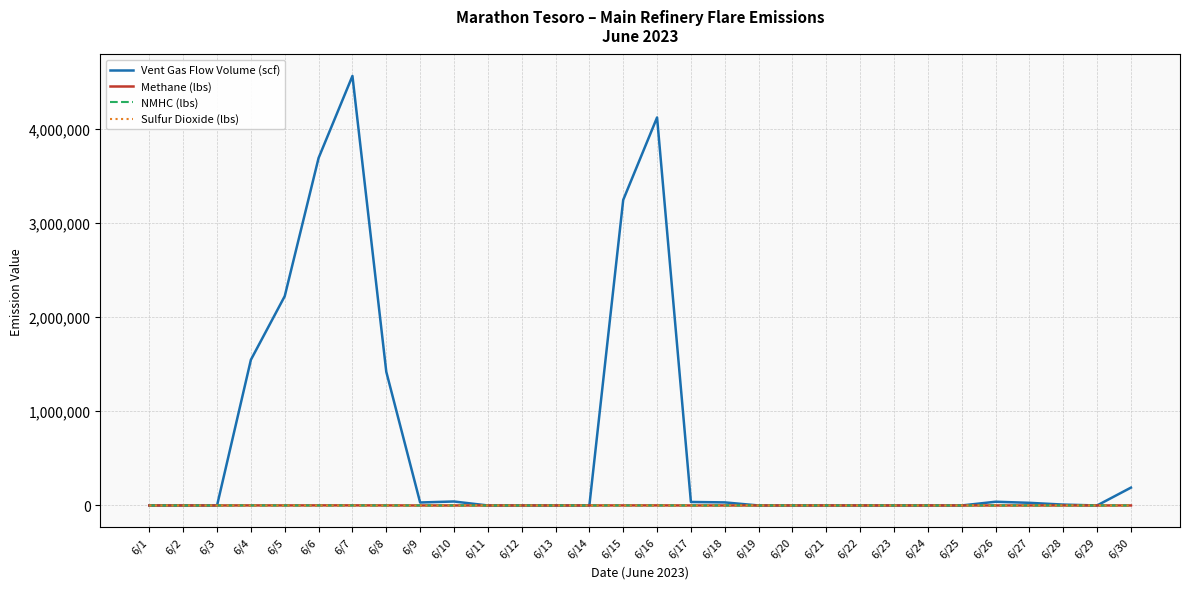

Which series has the largest range (max minus min)?

Vent Gas Flow Volume (scf)